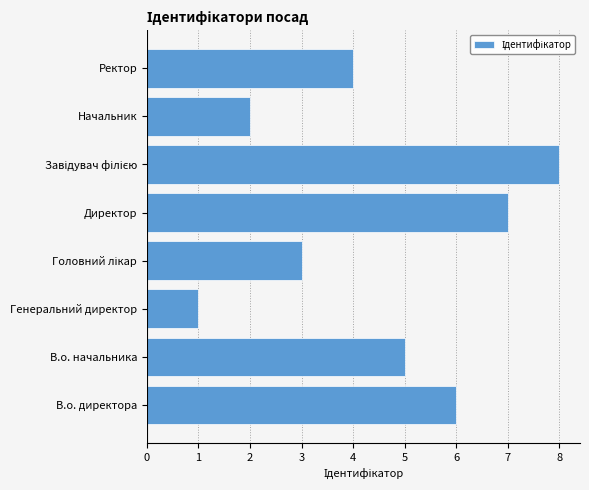

Where is the data nearest to the value 4?

Ректор